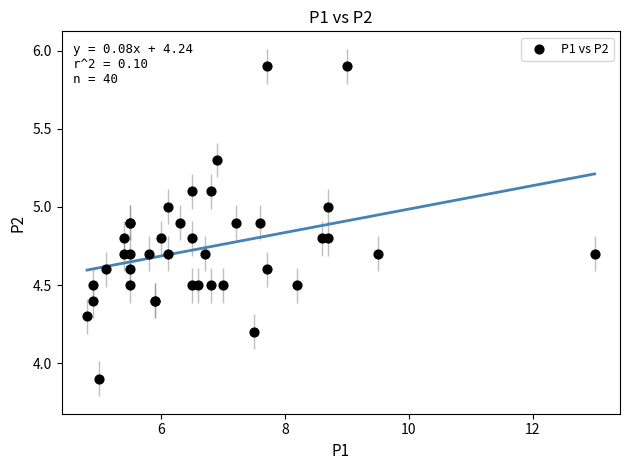

What Y value in the scatter plot is closest to 4?

3.9